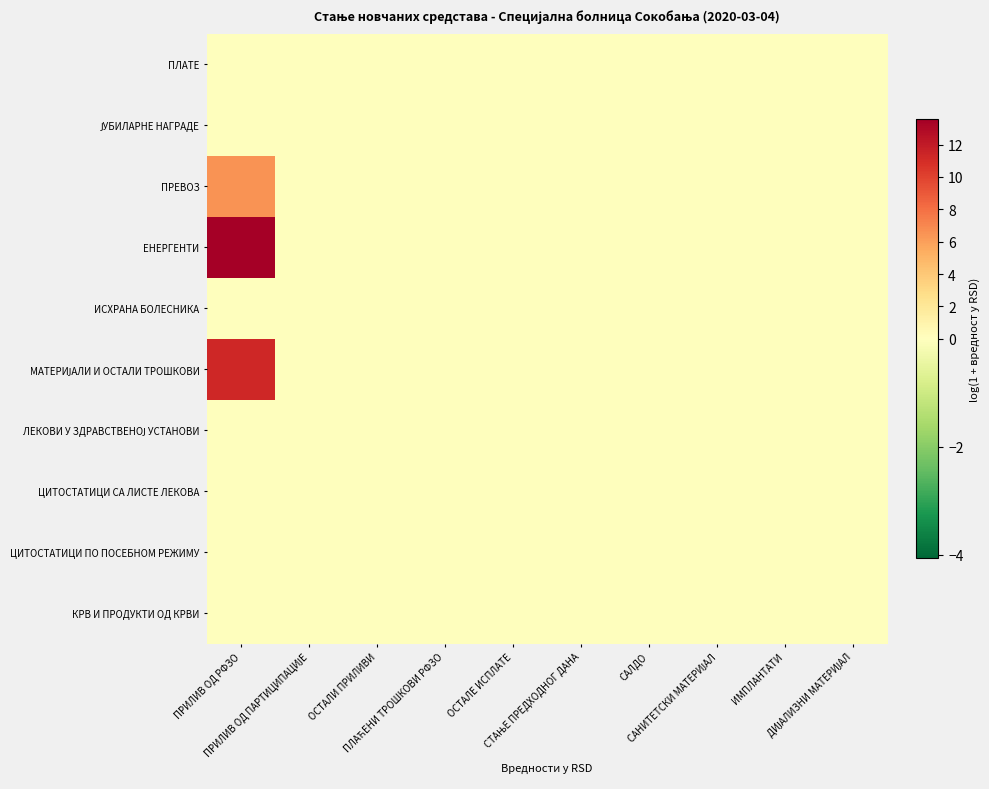

What is the spread (max minus min) of values at ПРИЛИВ ОД РФЗО?

13.6